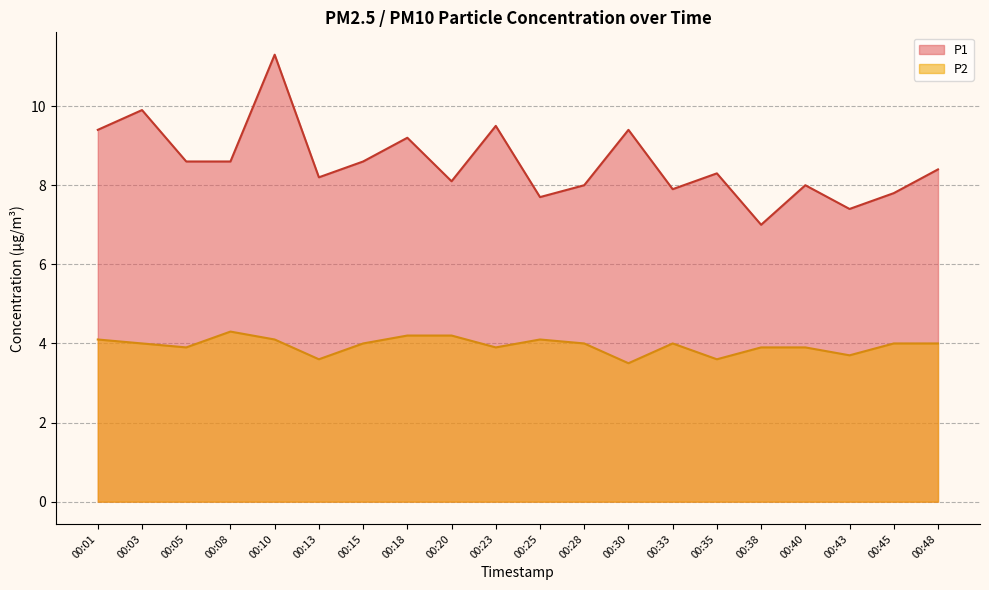

What is the highest value of the P2 series?

4.3